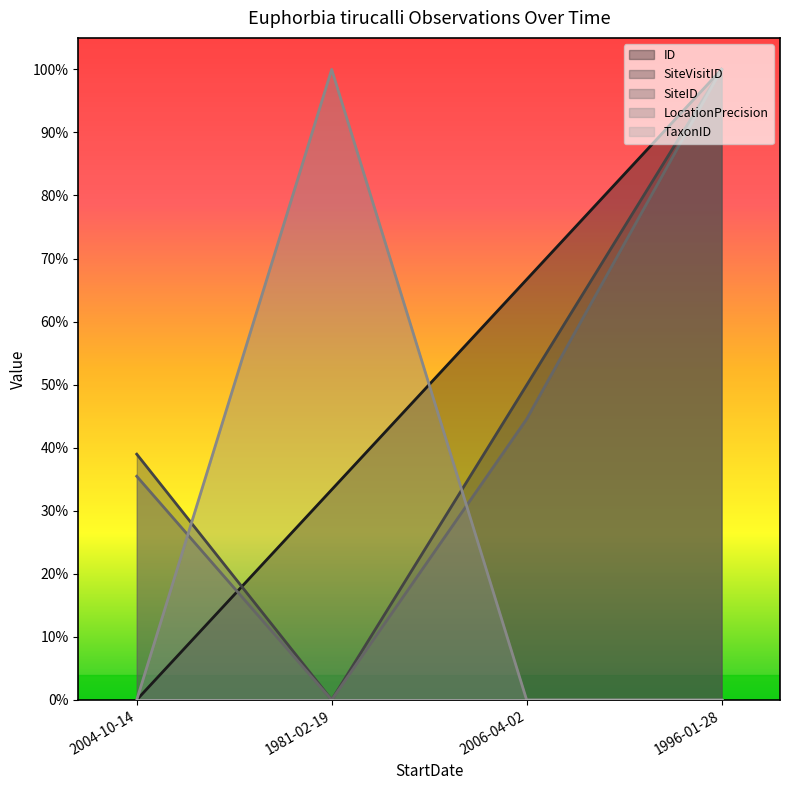

How many values in LocationPrecision are above zero?

1